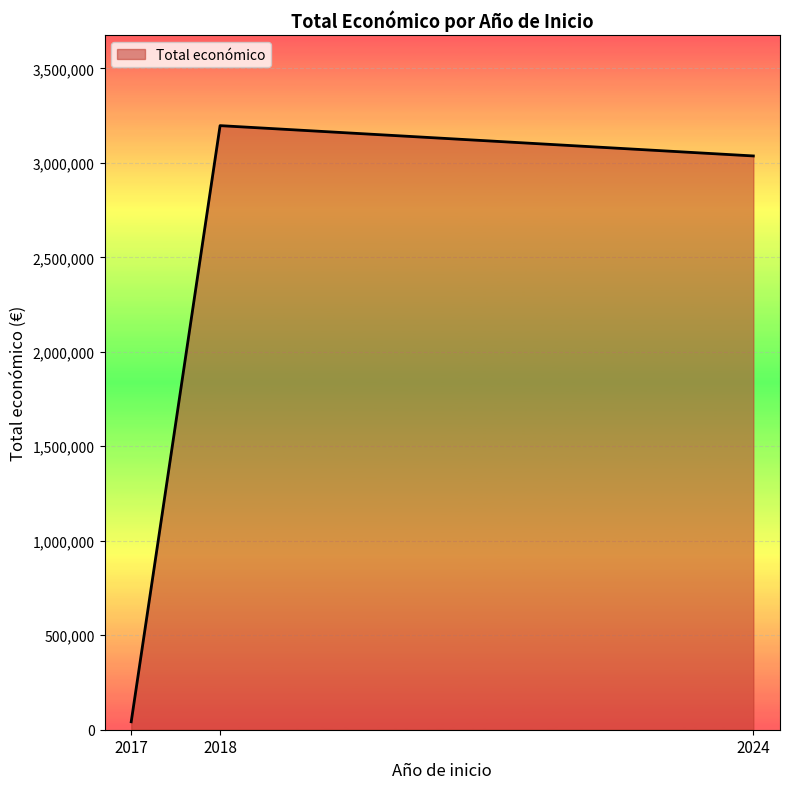

Reading left to right, extract all data points from this chart.

2017=42072	2018=3196953	2024=3036537